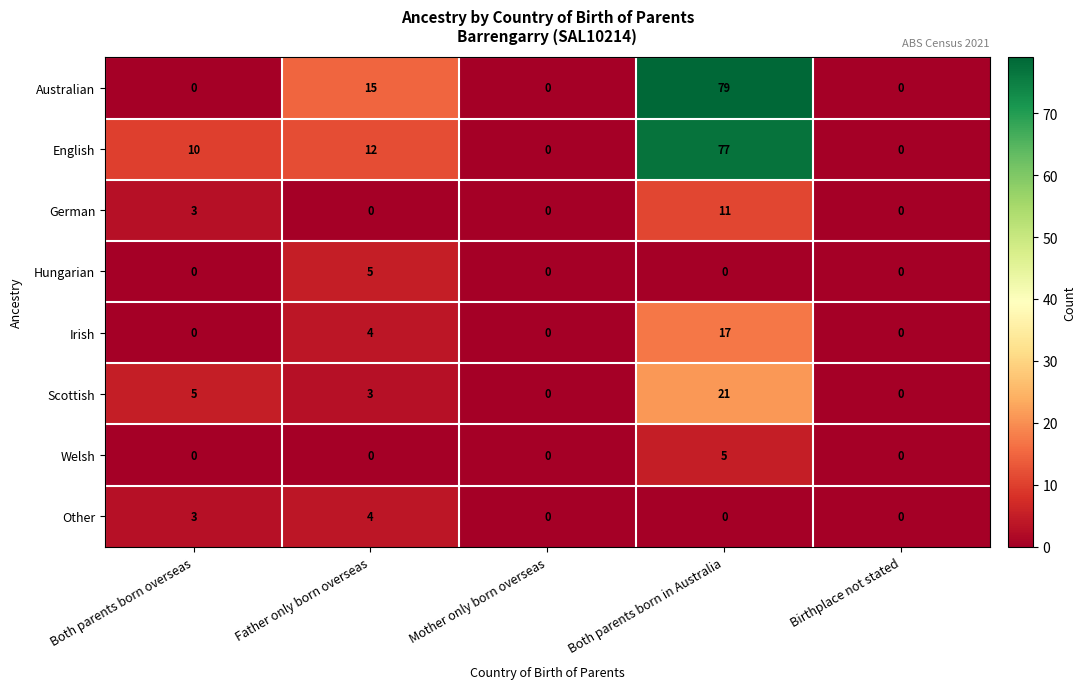

Is it true that Scottish equals 5 at Father only born overseas?

False